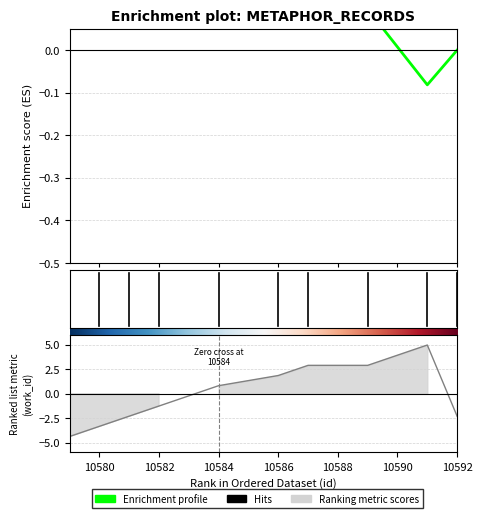

Which label corresponds to the largest value in the chart?

10591